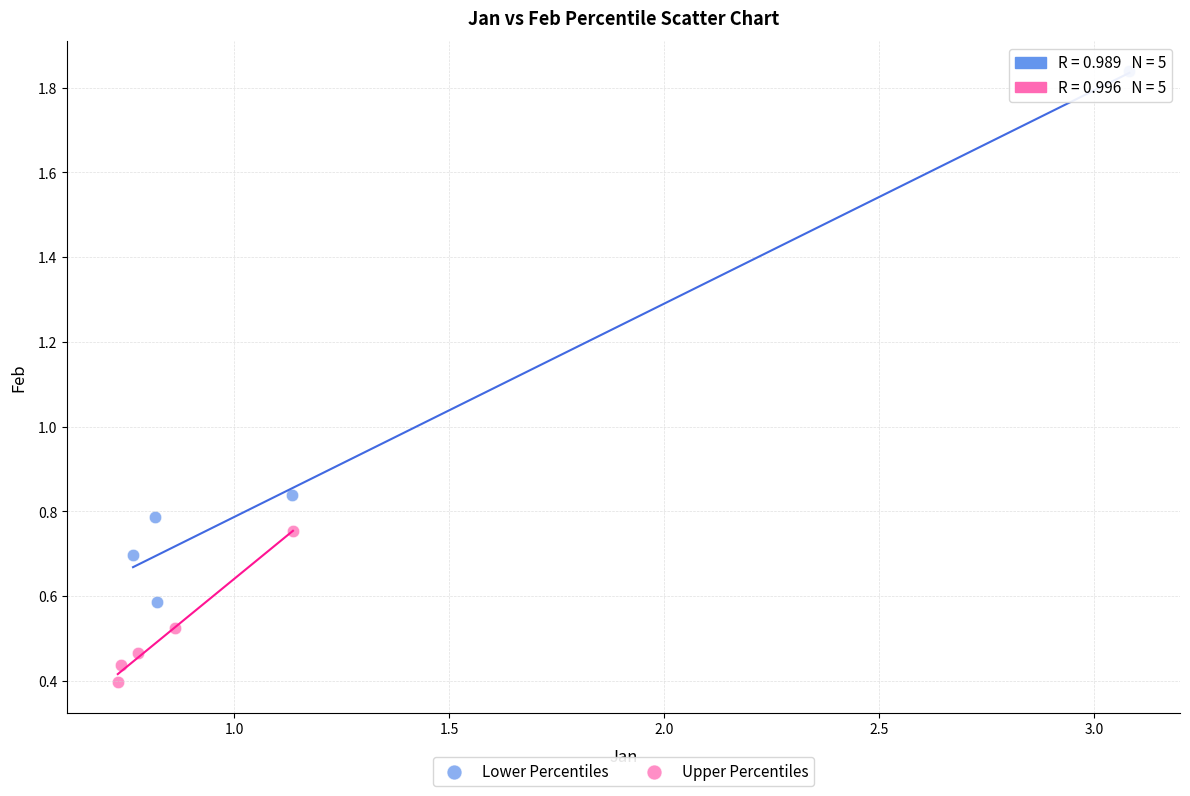

Which series contains the lowest Y value?

Upper Percentiles